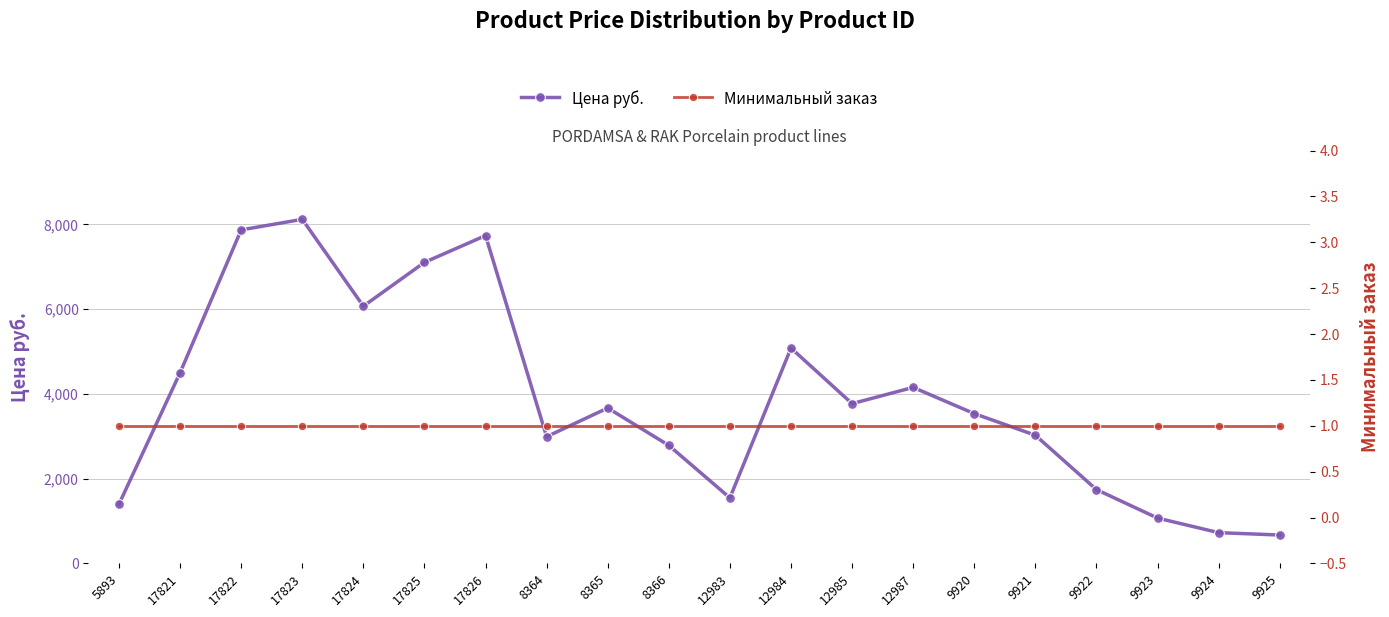

True or false: Минимальный заказ and Цена руб. intersect in this chart.

False